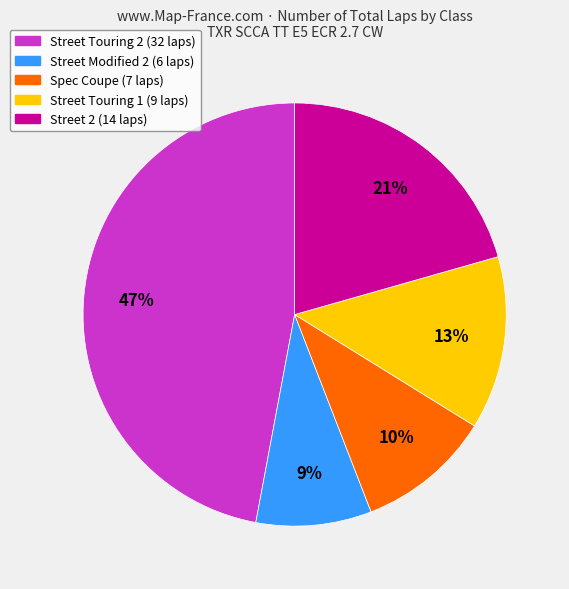

To the nearest percent, what is the average slice percentage?

20%